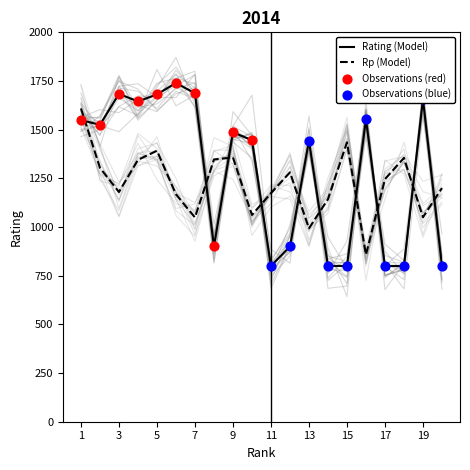

Is the value of Rating at 15 greater than the value of Rp at 14?

No